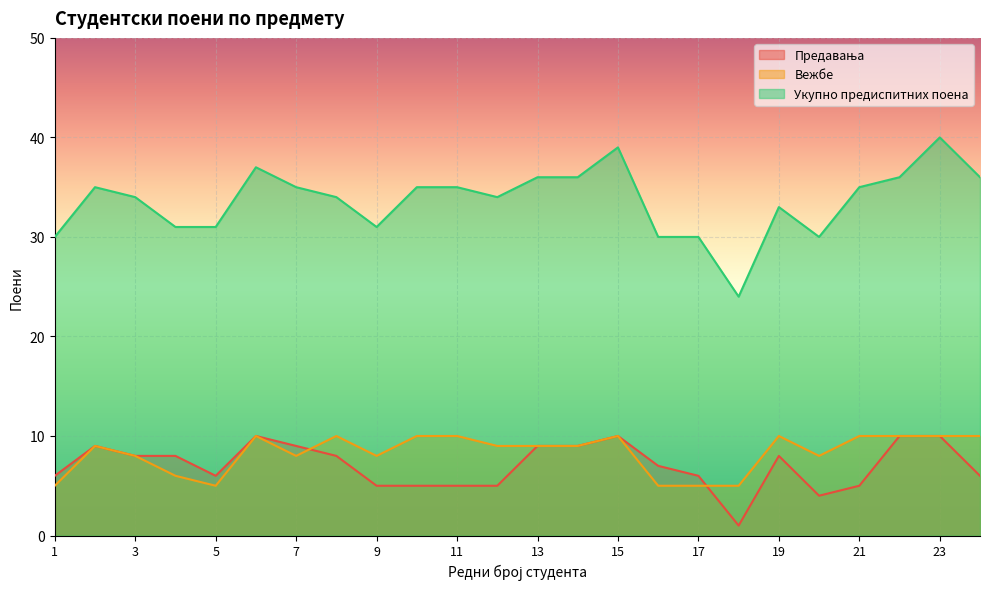

Rank the categories by Укупно предиспитних поена value from lowest to highest.

18, 1, 16, 17, 20, 4, 5, 9, 19, 3, 8, 12, 2, 7, 10, 11, 21, 13, 14, 22, 24, 6, 15, 23